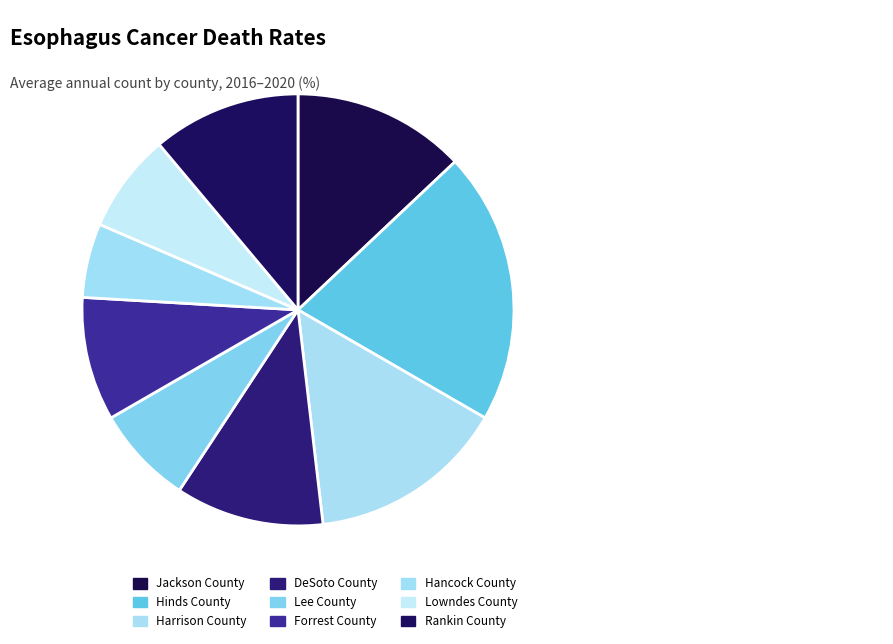

To the nearest percent, what portion does DeSoto County represent?

11%